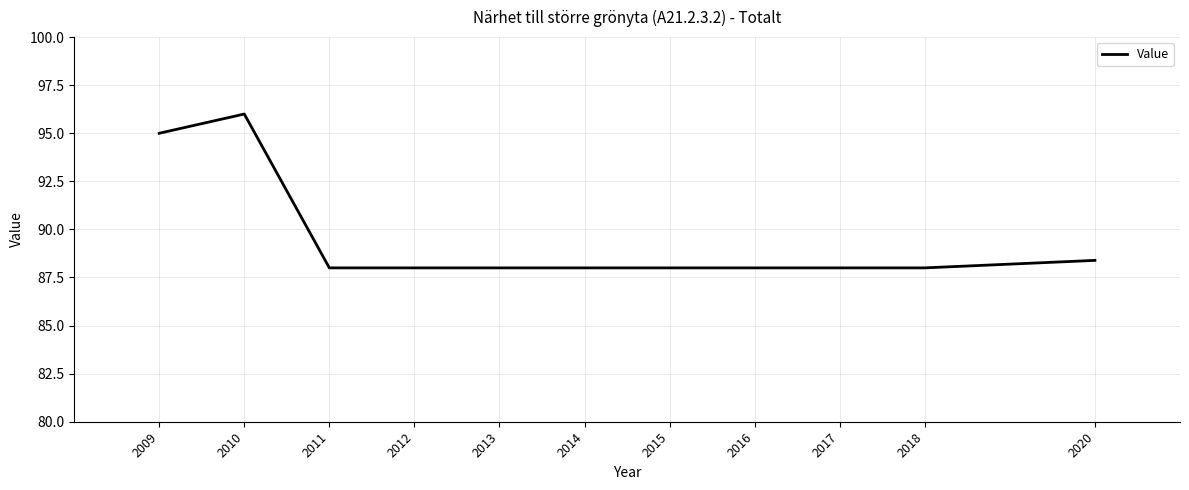

What is the difference between the maximum and minimum values?

8.0